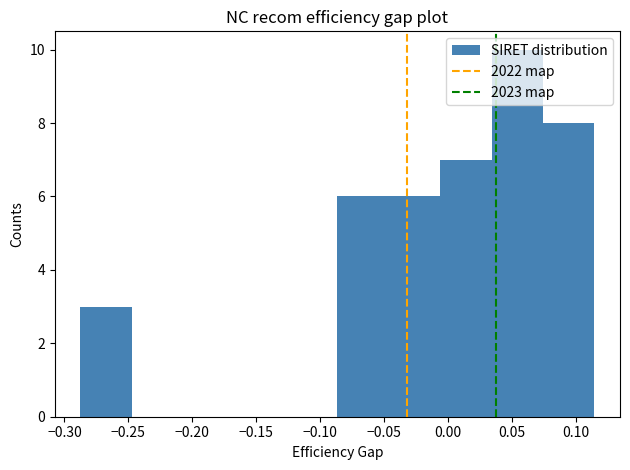

Over which range of the x-axis is the bar tallest?

0.035 to 0.075